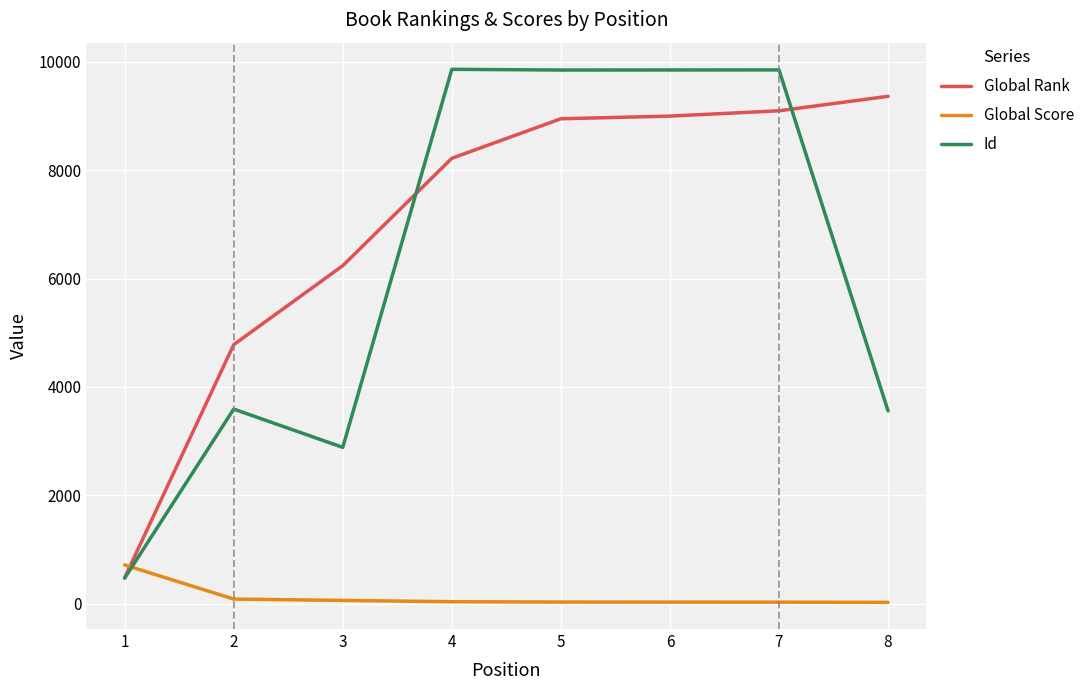

Which series has the widest spread of values?

Id